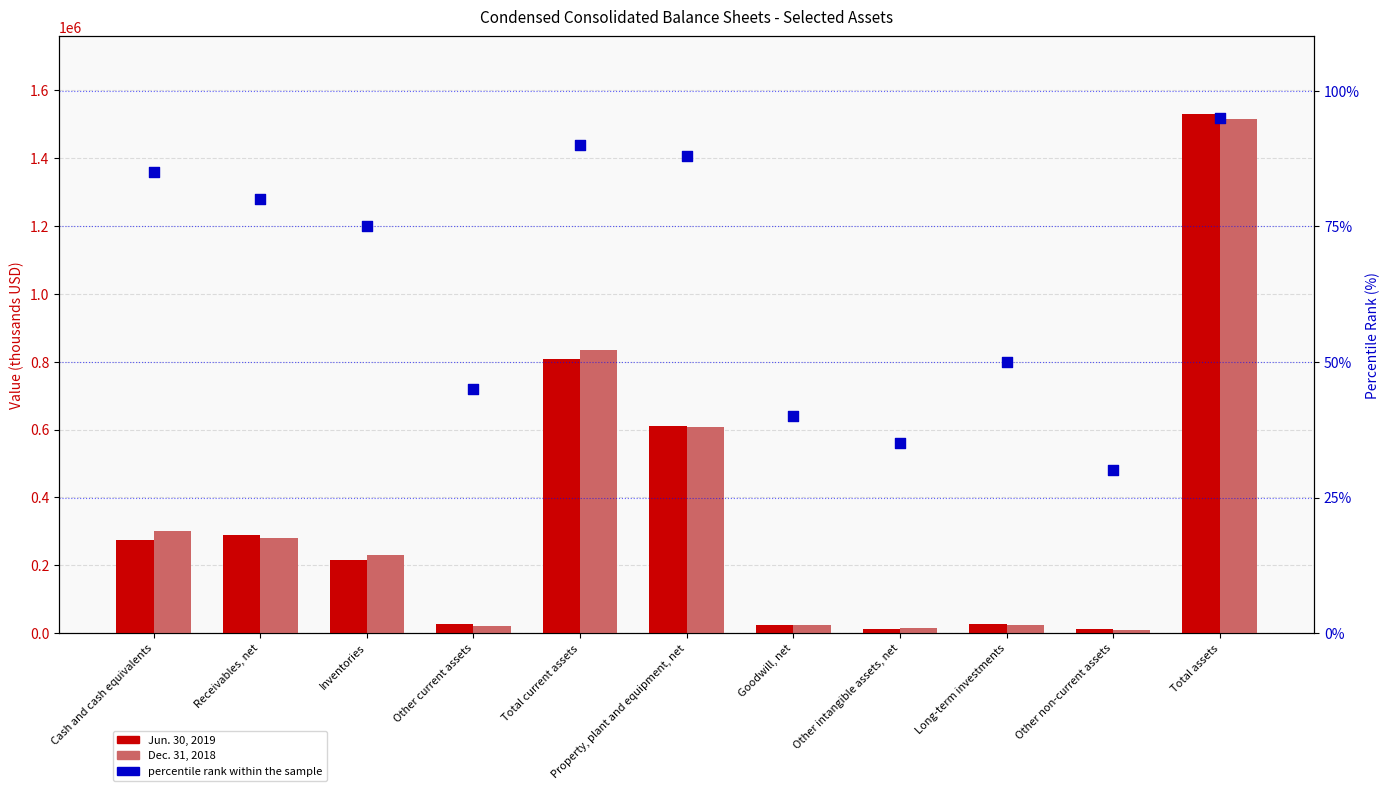

Which series has the largest total across all categories?

Dec. 31, 2018